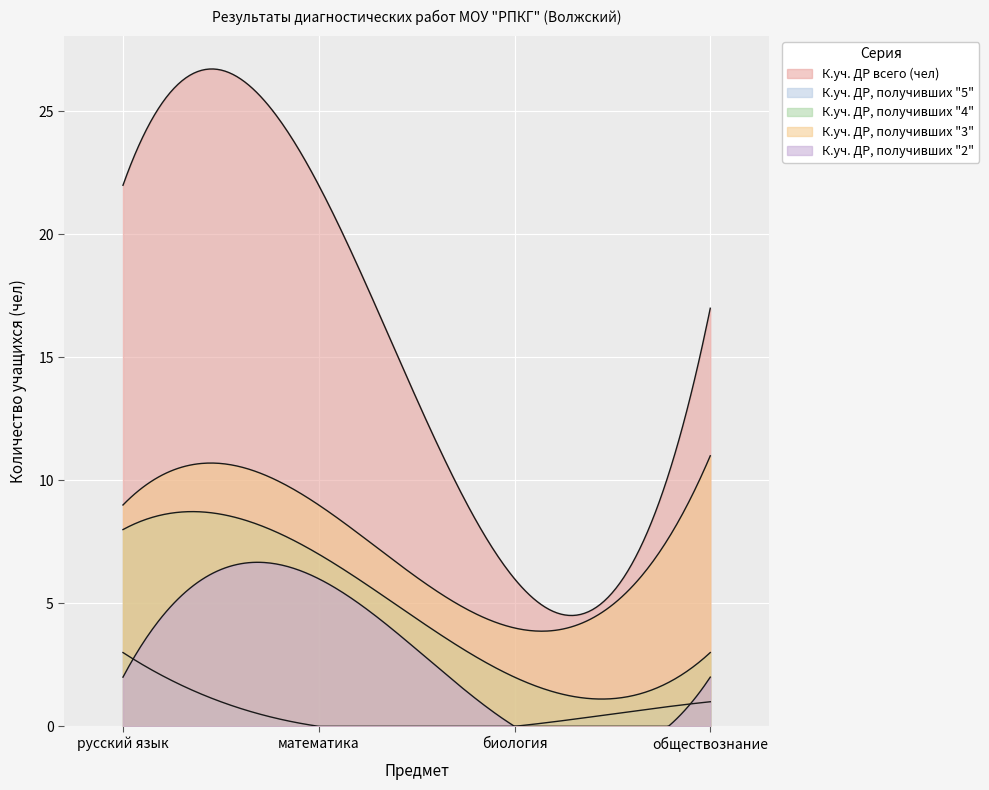

How many lines are shown in the chart?

5